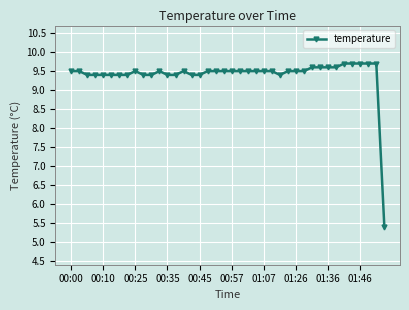

How many categories are shown in the chart?

40